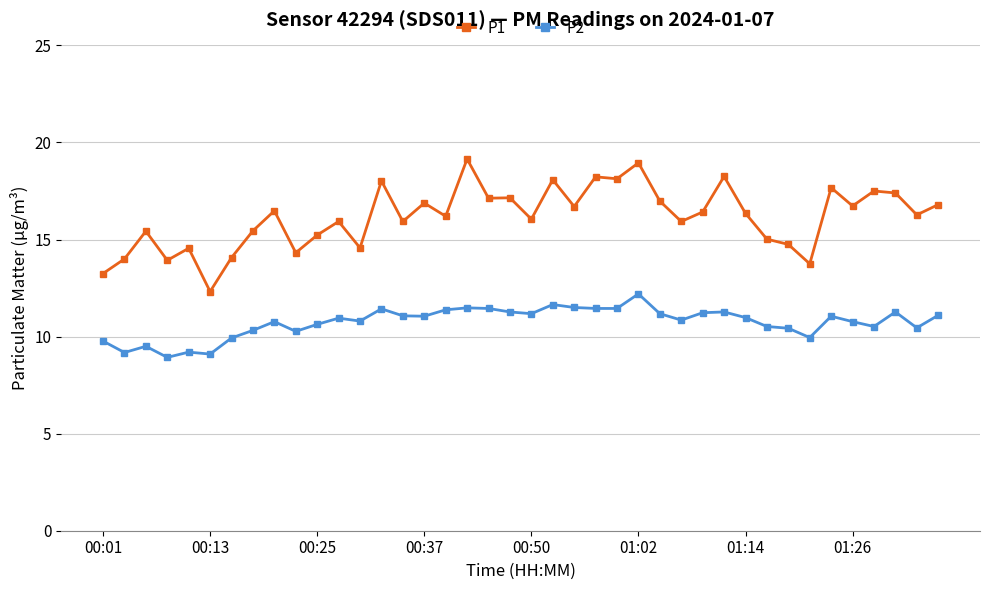

Count the number of data series in this chart.

2